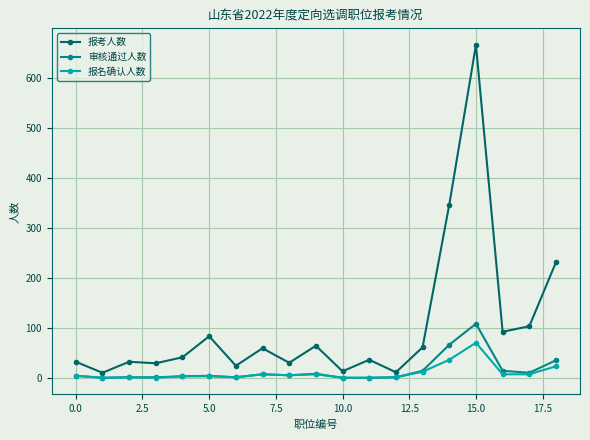

Which series has the largest total across all categories?

报考人数